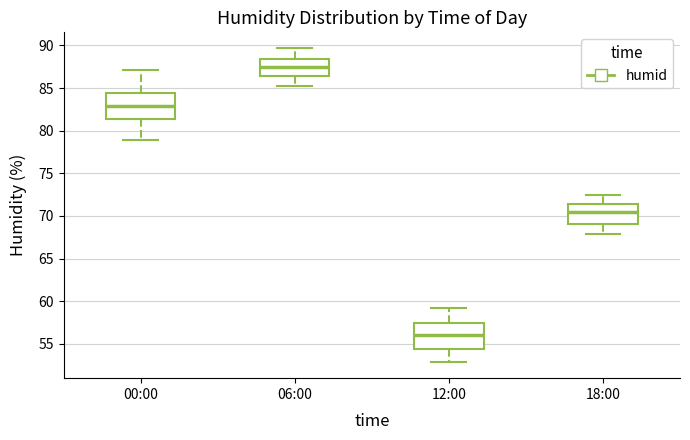

Which box has the lowest median line?

12:00